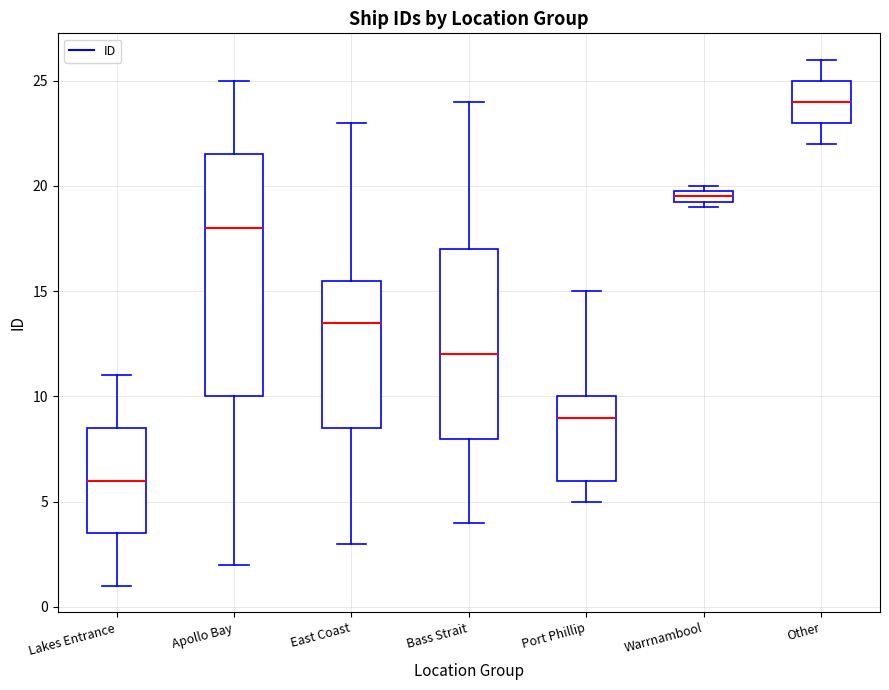

Comparing the boxes themselves (not the whiskers), which one is the tallest?

Apollo Bay